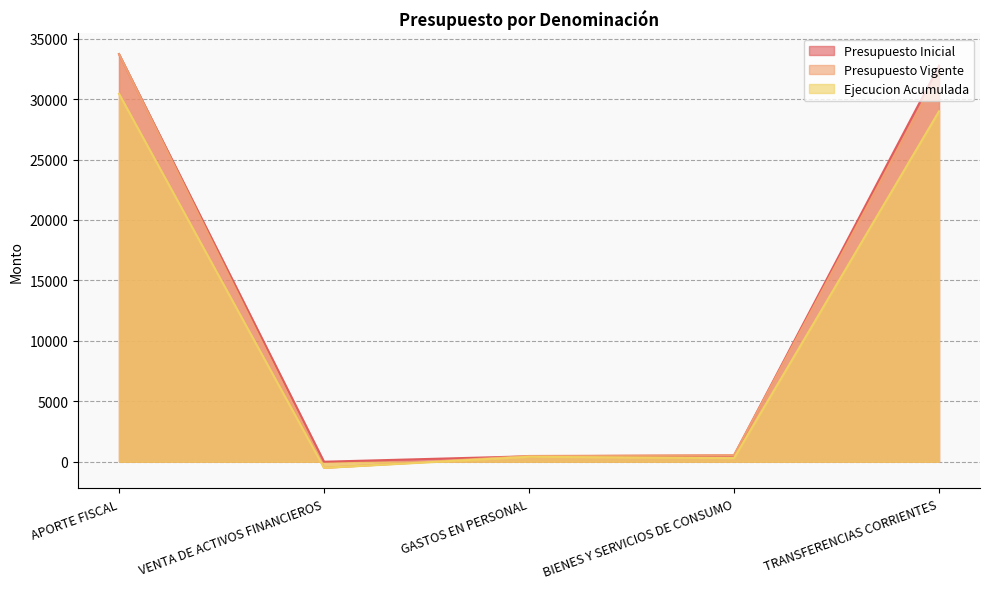

What is the difference between the maximum and minimum values in the Presupuesto Vigente series?

34225